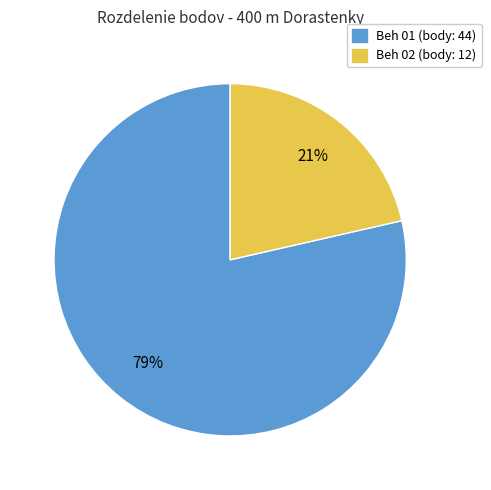

Is there any slice that represents more than half of the pie?

Yes